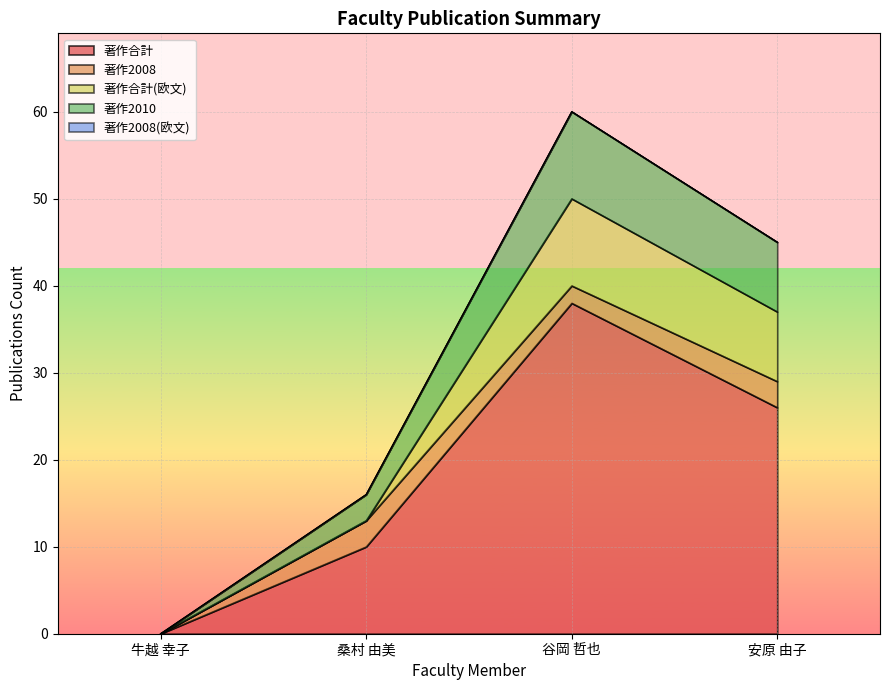

How many interior local peaks does the 著作合計(欧文) series have?

1